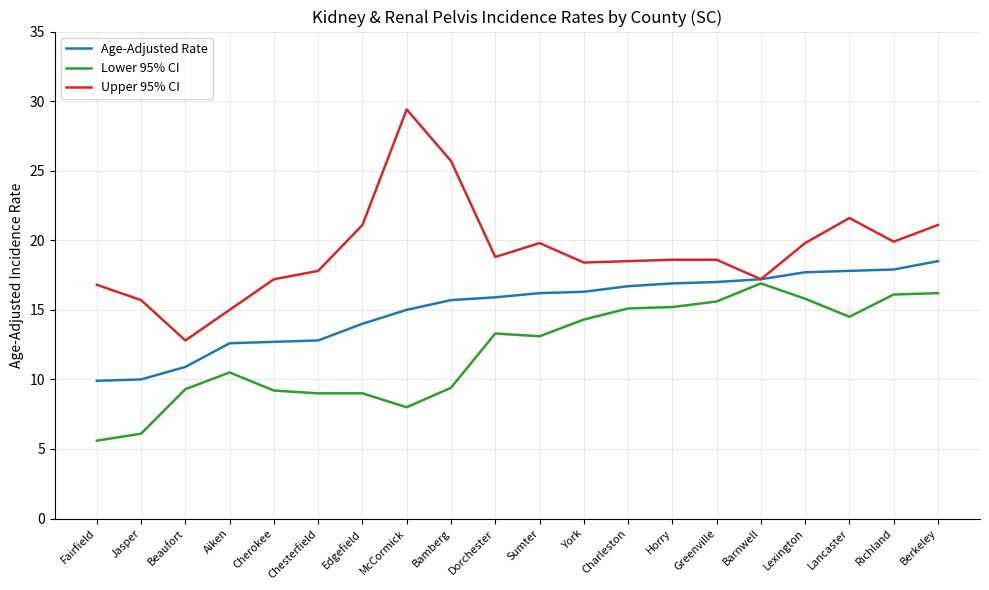

Which series has the largest total across all categories?

Upper 95% CI